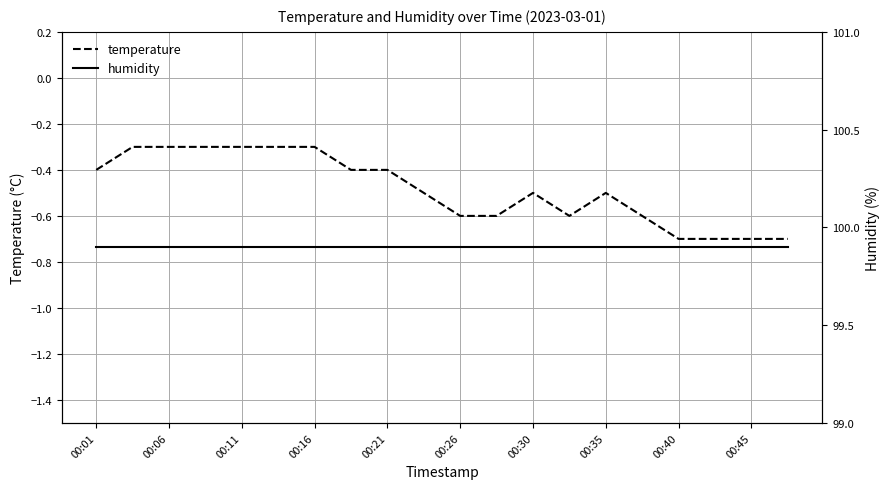

What is the maximum value shown in the chart?

99.9